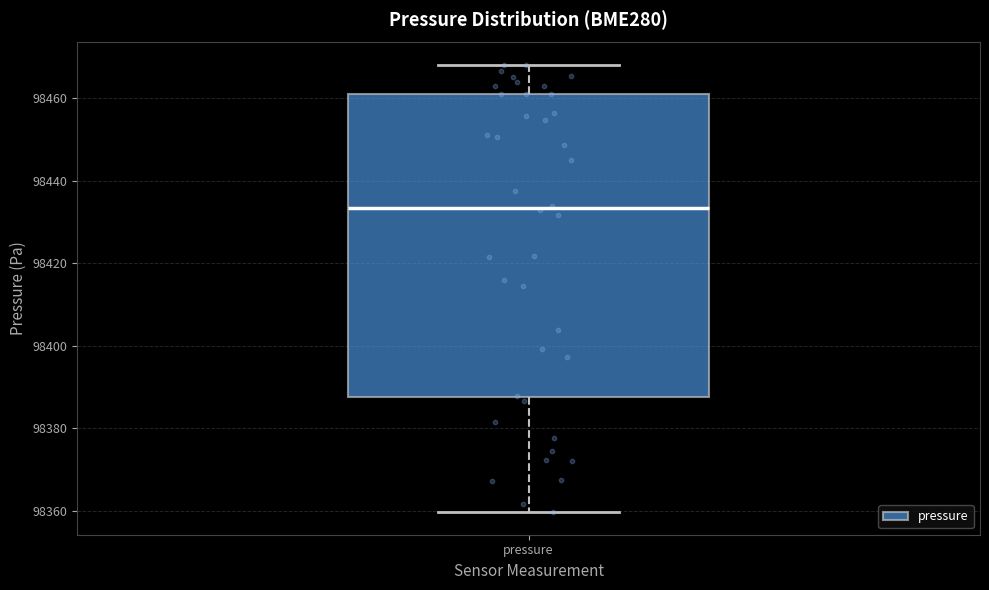

Where does the median line of the box for pressure sit on the y-axis? The values are not printed on the chart, so give them approximately, as read against the axis.

98434